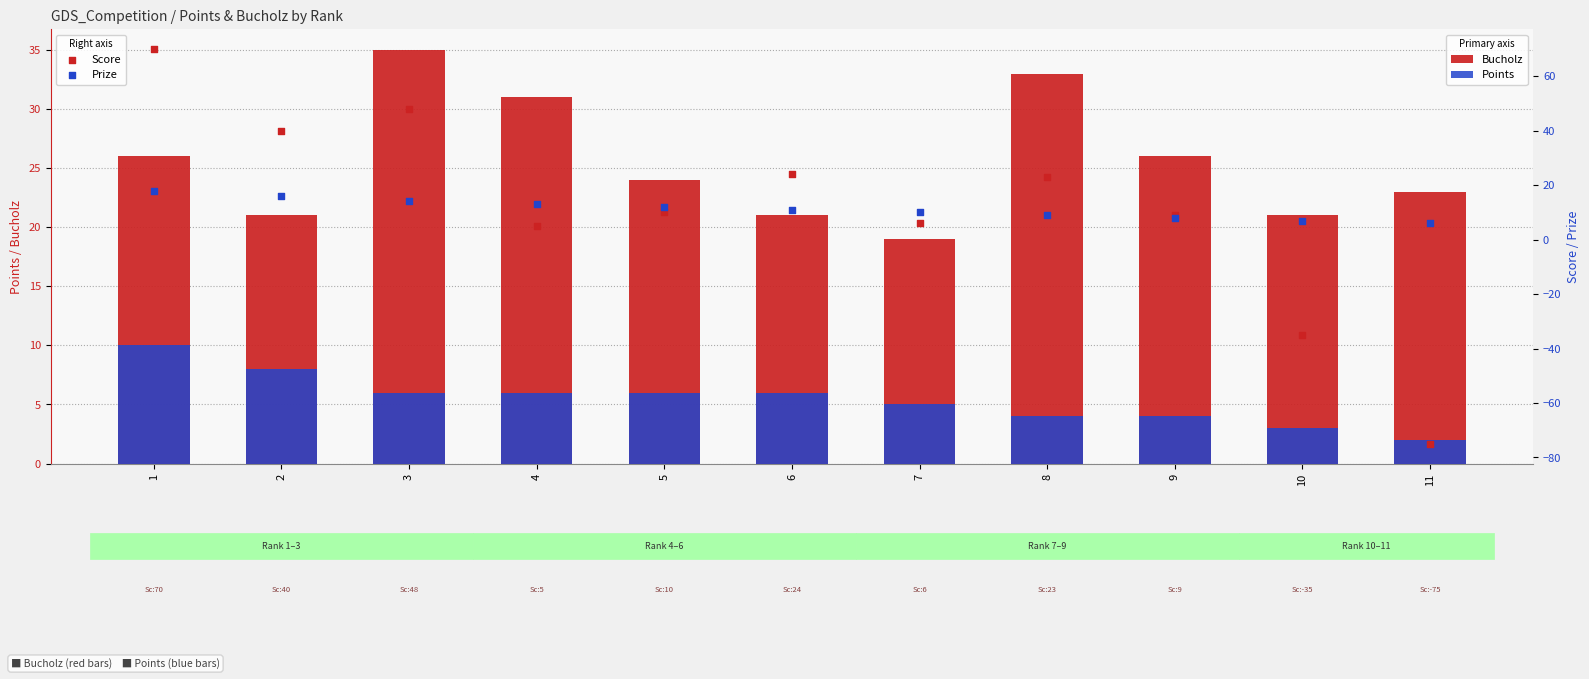

Which series contains the lowest Y value?

Score